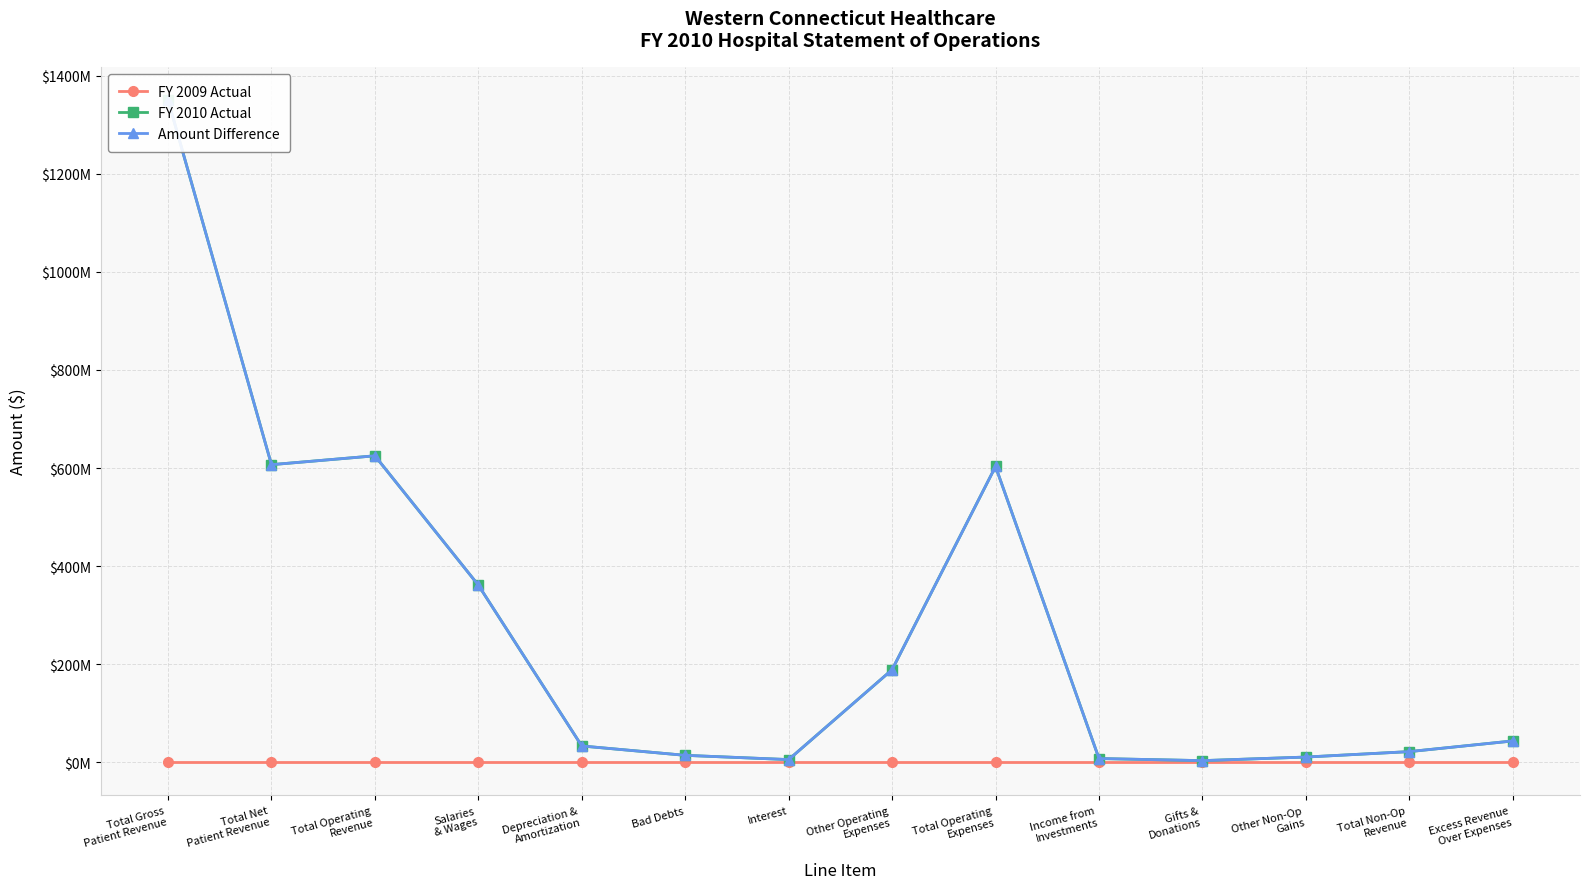

Reading left to right, what are all the values shown in this chart?

FY 2009 Actual: Total Gross
Patient Revenue=0	Total Net
Patient Revenue=0	Total Operating
Revenue=0	Salaries
& Wages=0	Depreciation &
Amortization=0	Bad Debts=0	Interest=0	Other Operating
Expenses=0	Total Operating
Expenses=0	Income from
Investments=0	Gifts &
Donations=0	Other Non-Op
Gains=0	Total Non-Op
Revenue=0	Excess Revenue
Over Expenses=0
FY 2010 Actual: Total Gross
Patient Revenue=1350505746	Total Net
Patient Revenue=606865978	Total Operating
Revenue=624951401	Salaries
& Wages=361252292	Depreciation &
Amortization=33299043	Bad Debts=14229424	Interest=5539104	Other Operating
Expenses=188884825	Total Operating
Expenses=603204688	Income from
Investments=7688148	Gifts &
Donations=3404377	Other Non-Op
Gains=10722195	Total Non-Op
Revenue=21814720	Excess Revenue
Over Expenses=43561433
Amount Difference: Total Gross
Patient Revenue=1350505746	Total Net
Patient Revenue=606865978	Total Operating
Revenue=624951401	Salaries
& Wages=361252292	Depreciation &
Amortization=33299043	Bad Debts=14229424	Interest=5539104	Other Operating
Expenses=188884825	Total Operating
Expenses=603204688	Income from
Investments=7688148	Gifts &
Donations=3404377	Other Non-Op
Gains=10722195	Total Non-Op
Revenue=21814720	Excess Revenue
Over Expenses=43561433